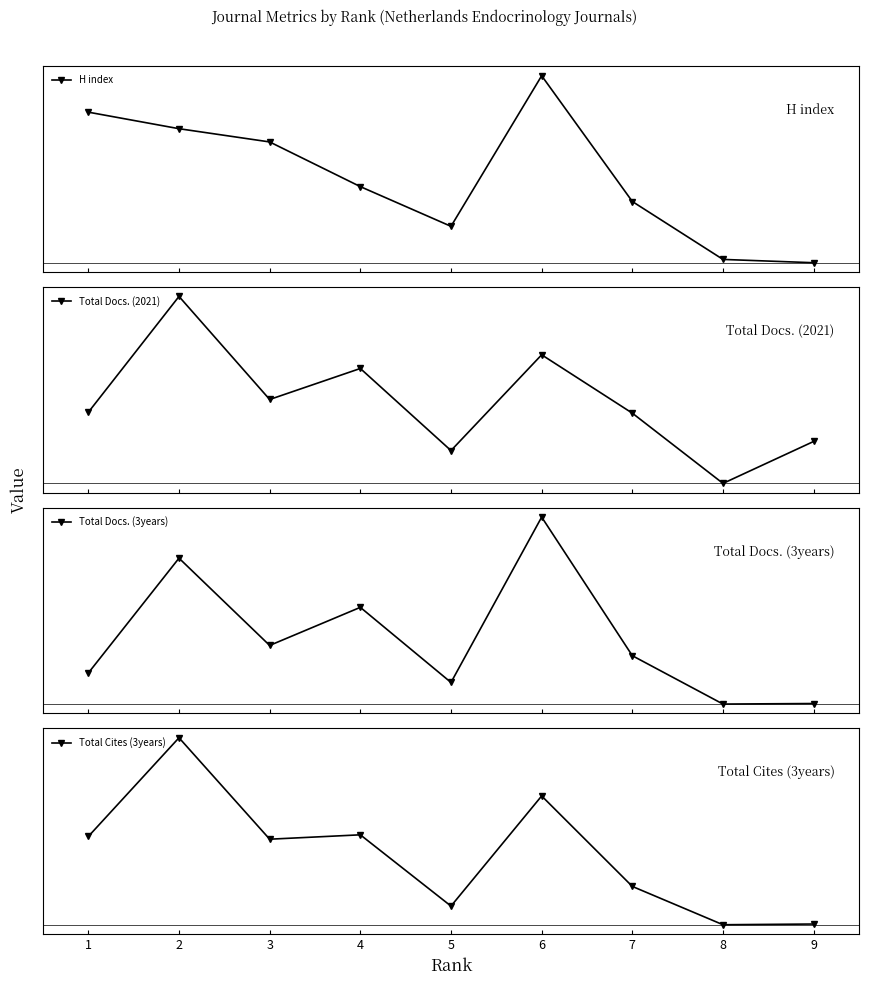

Reading right to left, list all the values displayed in this chart.

H index: 9=8	8=10	7=45	6=121	5=30	4=54	3=81	2=89	1=99
Total Docs. (2021): 9=46	8=0	7=77	6=141	5=36	4=126	3=92	2=205	1=78
Total Docs. (3years): 9=21	8=19	7=198	6=711	5=99	4=377	3=236	2=559	1=134
Total Cites (3years): 9=21	8=12	7=501	6=1656	5=250	4=1160	3=1104	2=2399	1=1139